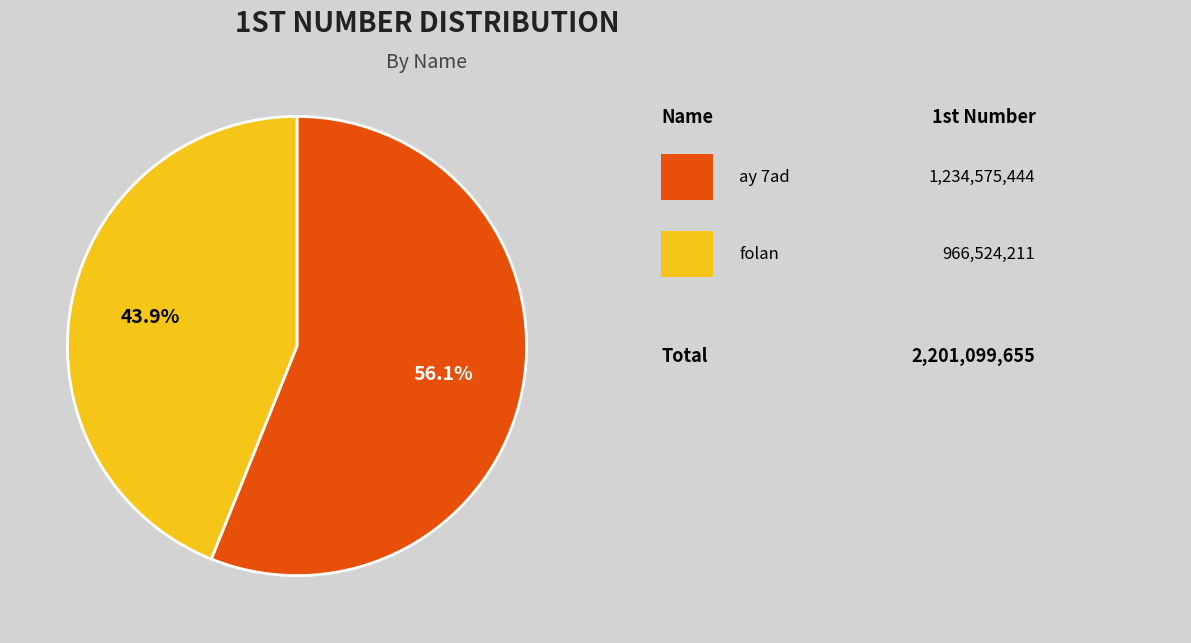

Is there any slice that represents more than half of the pie?

Yes